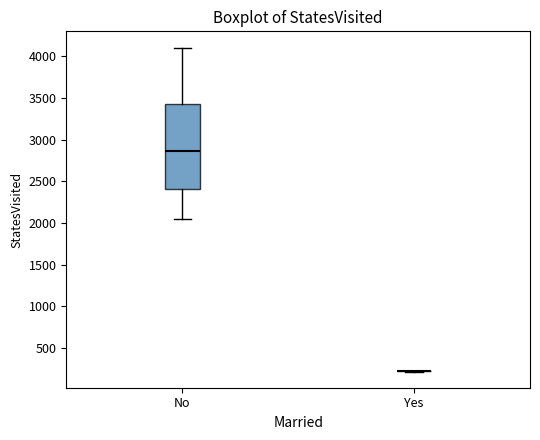

Which box is the tallest, from its lower edge to its upper edge?

No